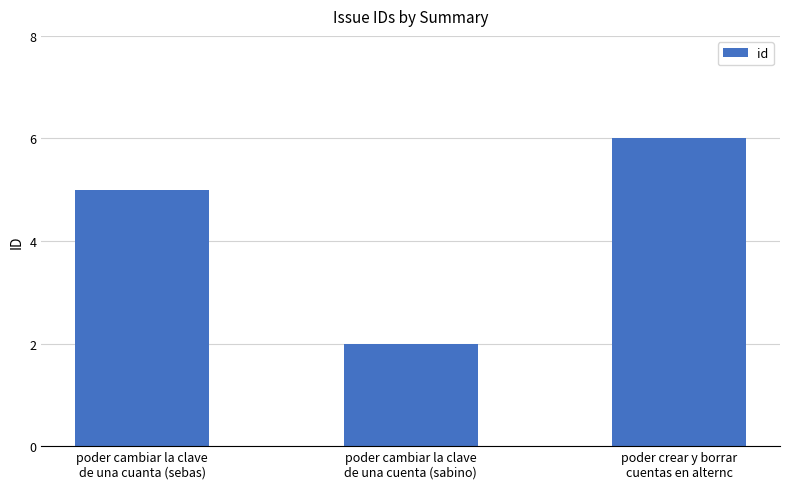

What is the value of the 3rd bar from the left?

6